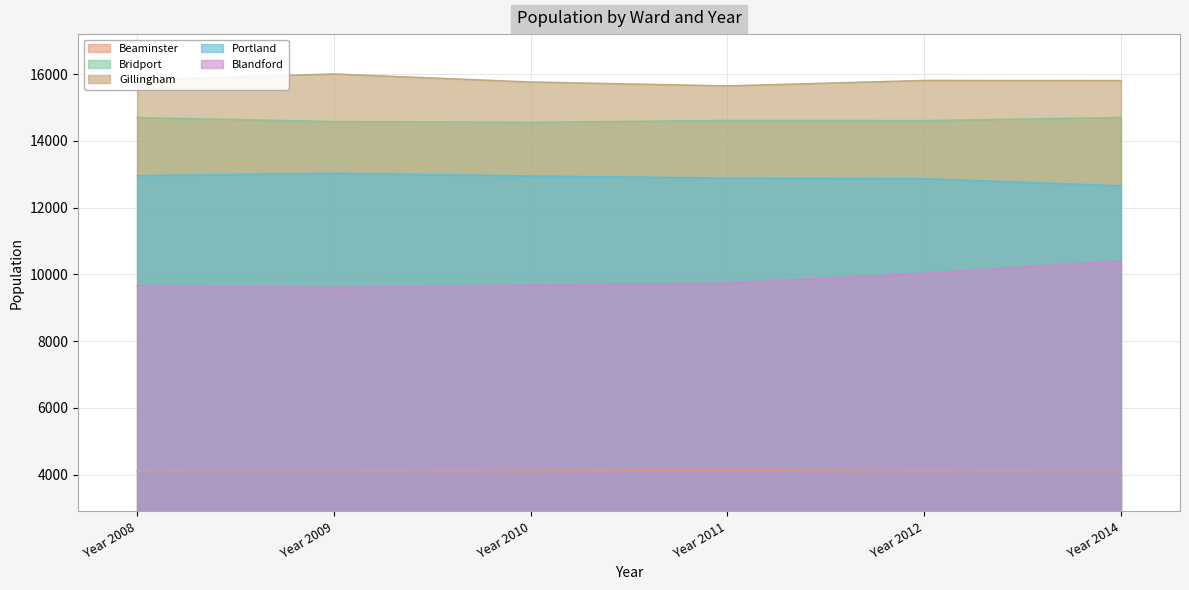

The value of Beaminster at Year 2012 is 4104. True or false?

True